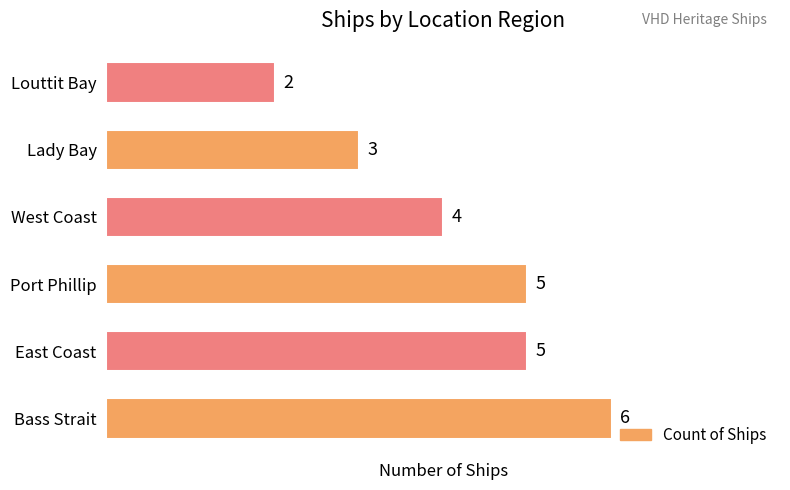

Read the value at West Coast.

4